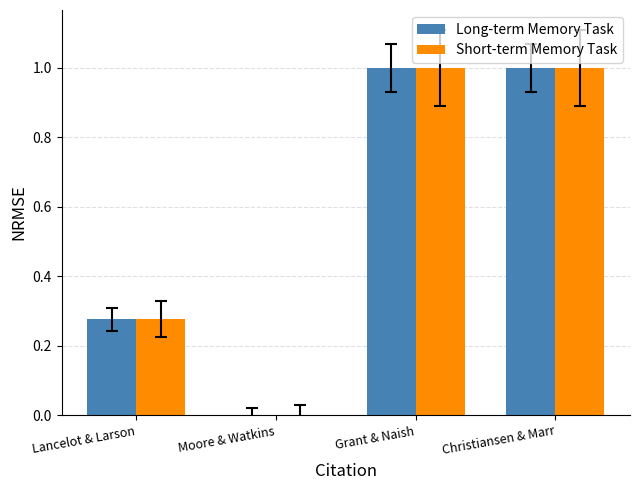

What is the total value across all series at Grant & Naish?

2.0